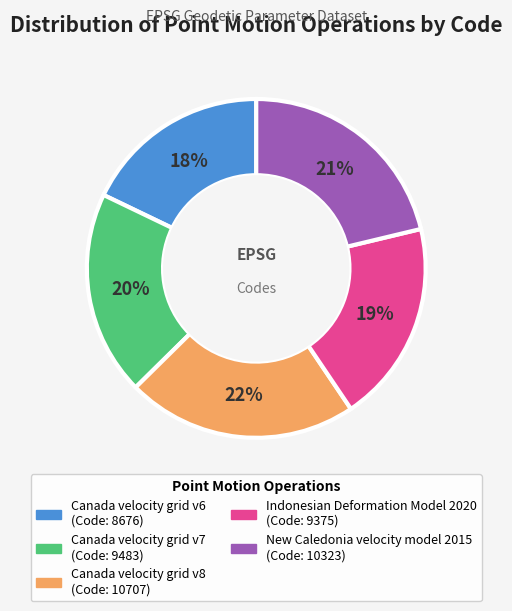

Count the number of slices in the pie.

5